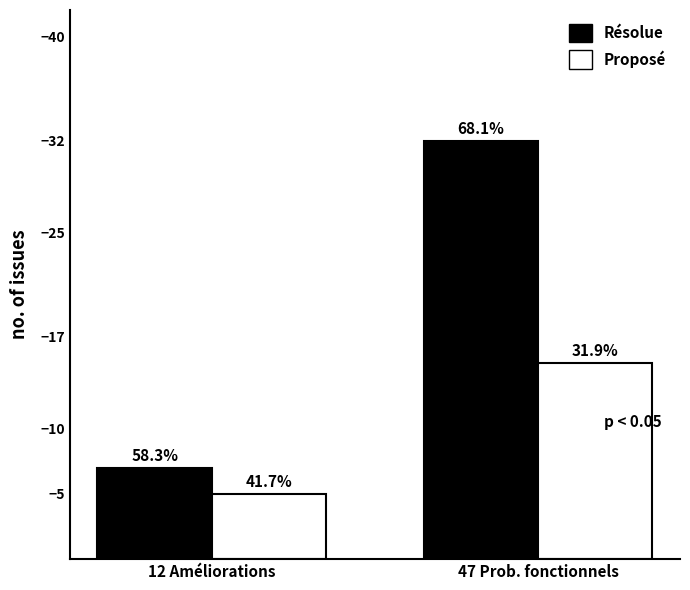

What is the sum of all Proposé values?

20